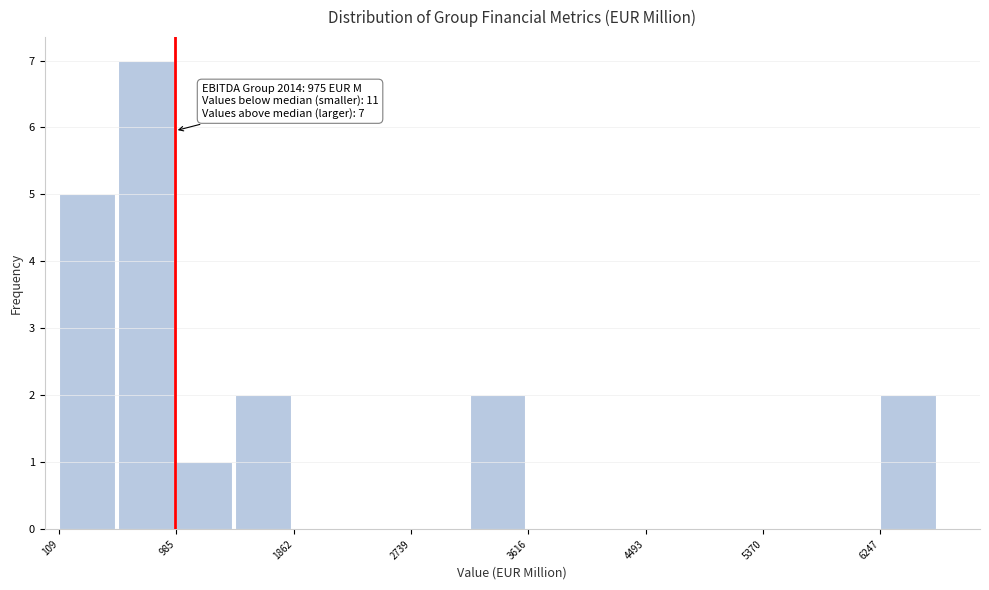

Over which range of the x-axis is the bar tallest?

500 to 1000